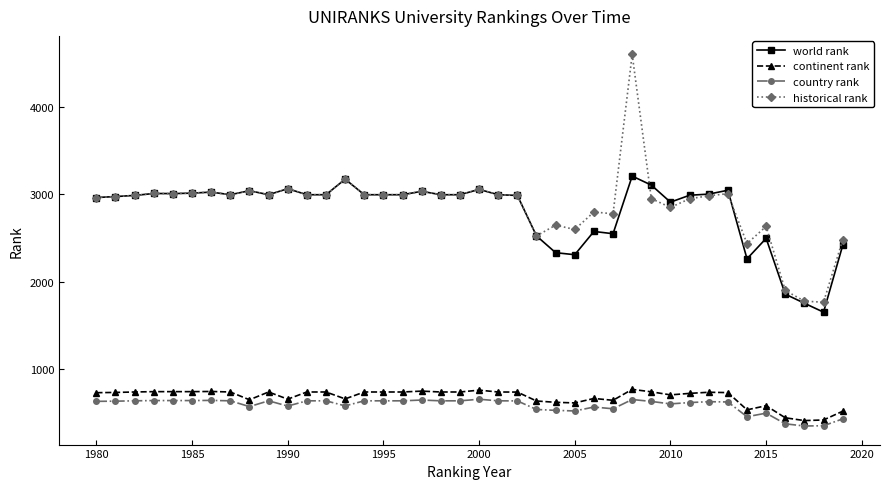

What is the value of the continent rank point at the 13th from the left?

738.0